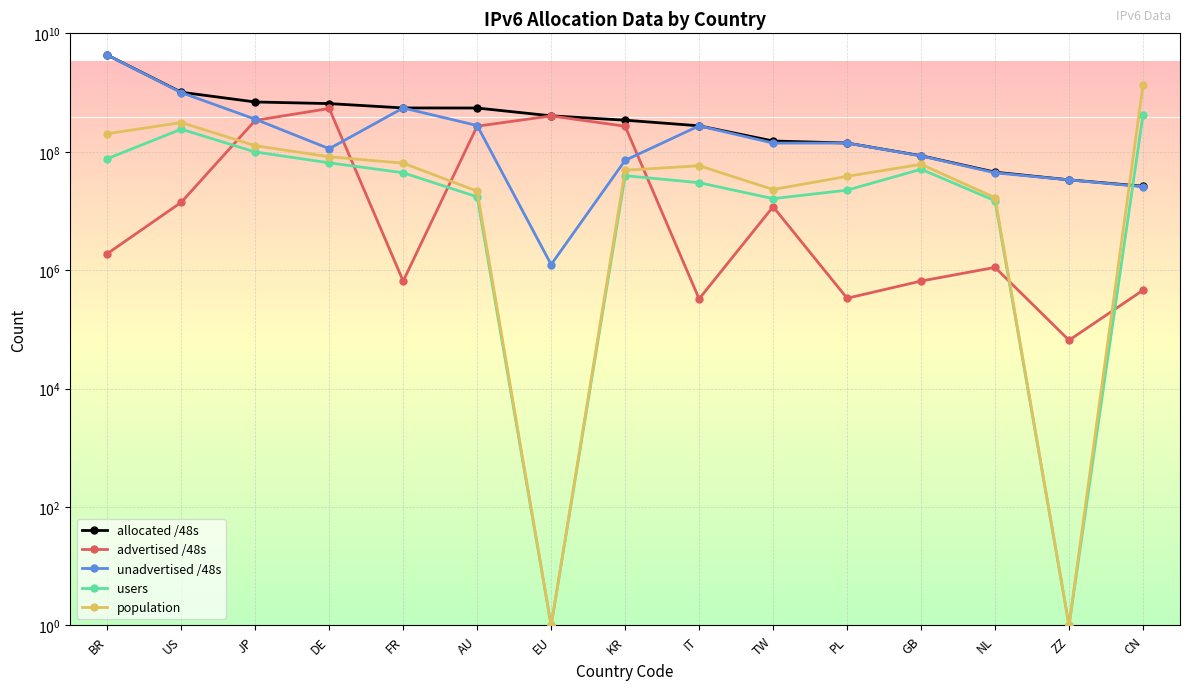

At which label does unadvertised /48s first exceed 140107786?

BR